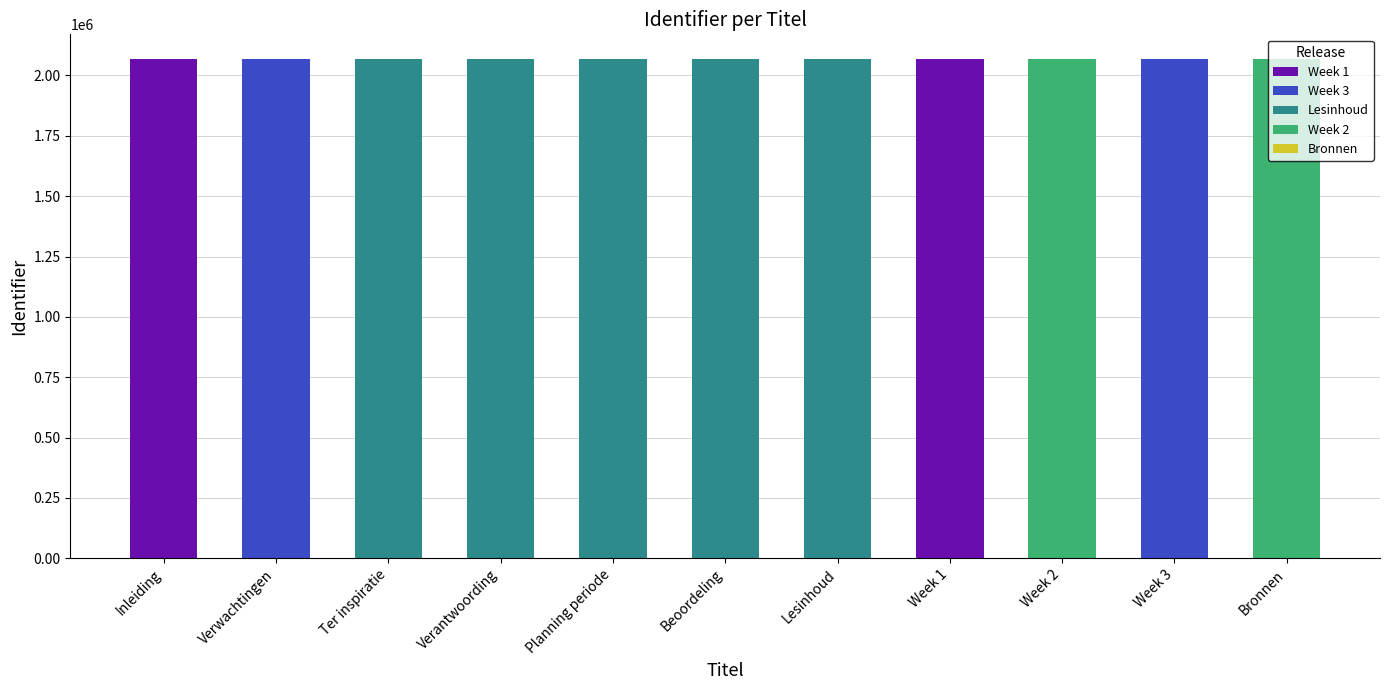

What is the minimum value shown in the chart?

2067102